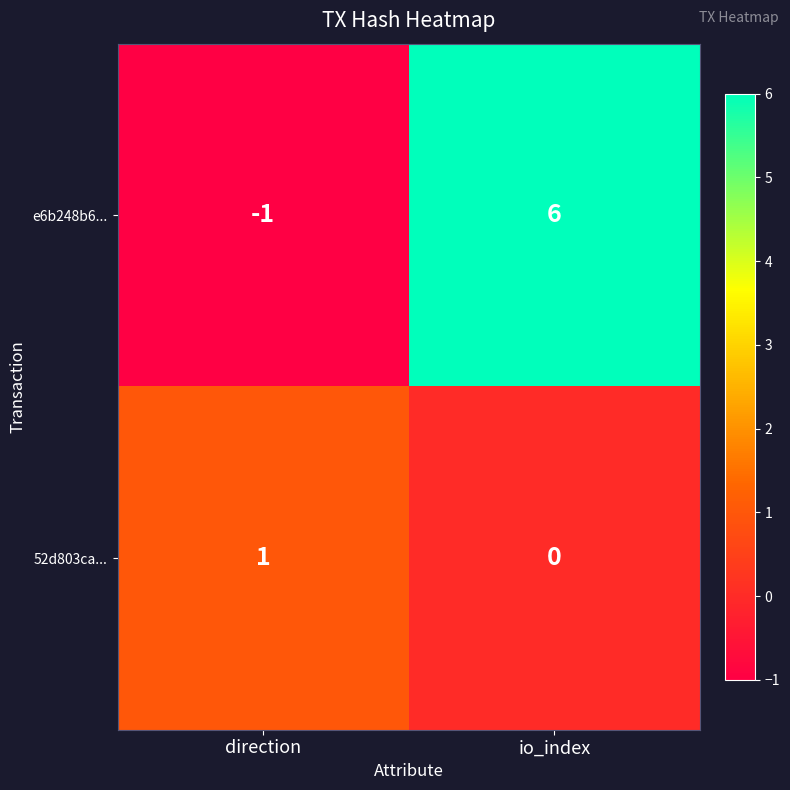

At which category is the sum across all series the highest?

io_index